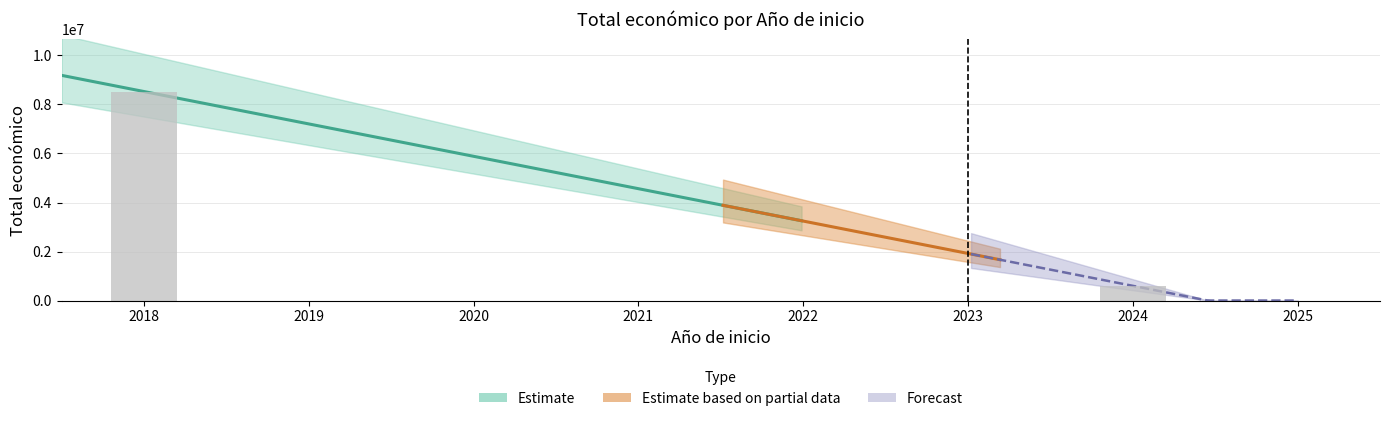

The chart shows a value of 600000 at 2024. True or false?

True